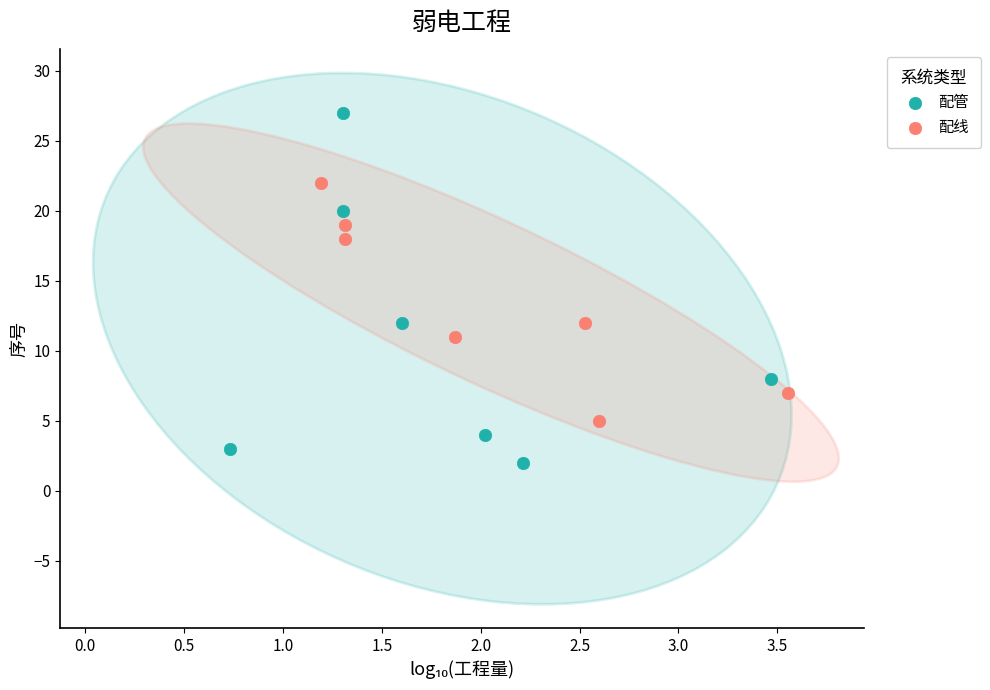

Which series has the largest Y range (max minus min)?

配管